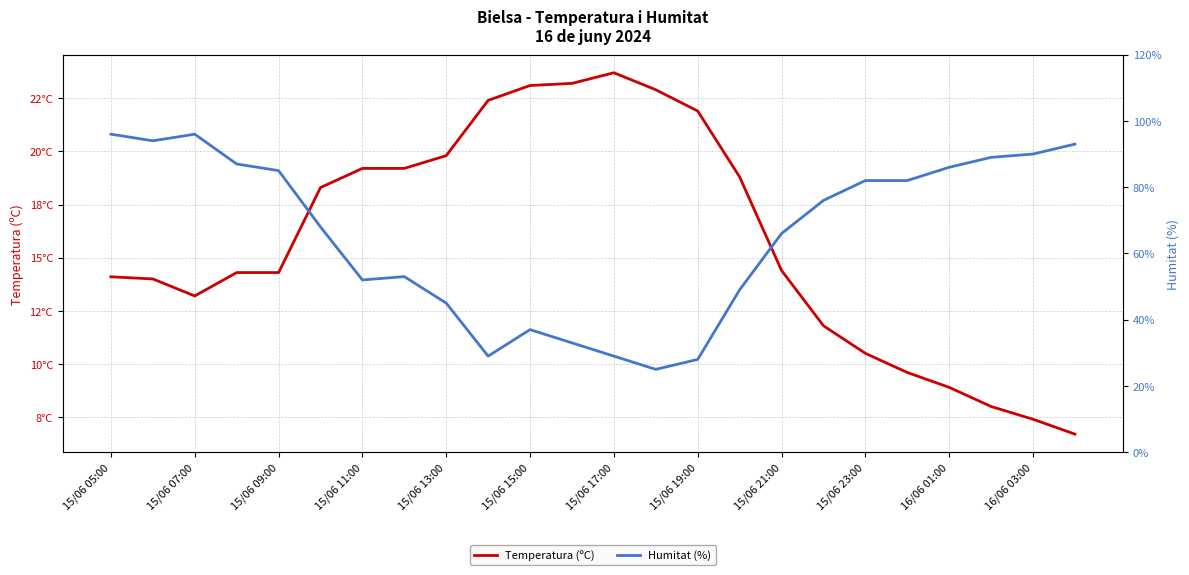

What is the sum of all Temperatura (ºC) values?

379.7